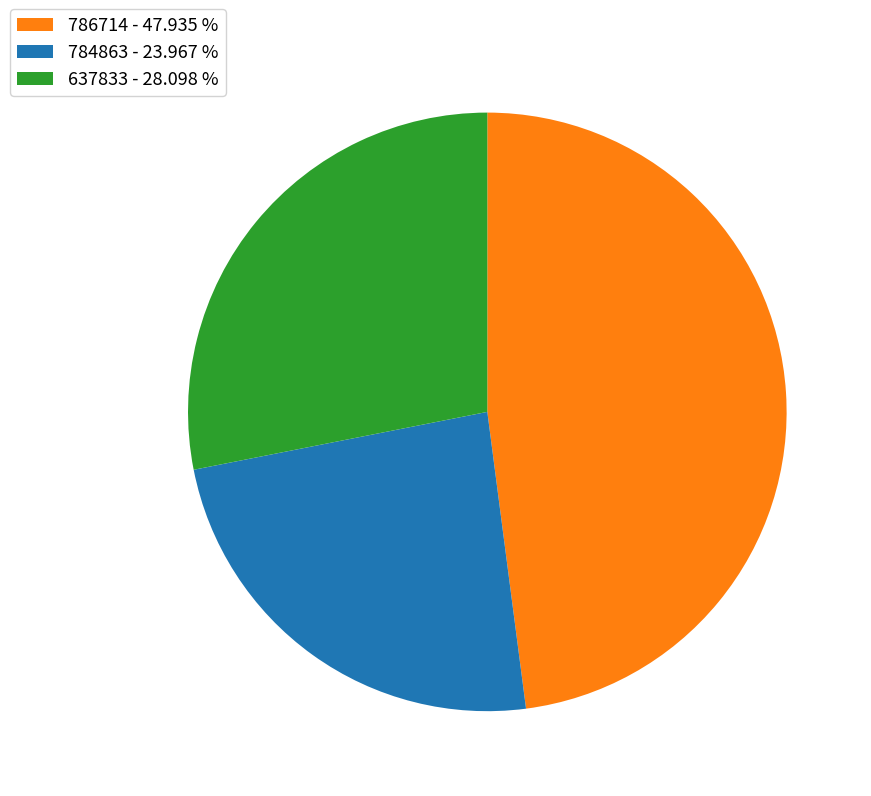

Which slice is the largest?

786714